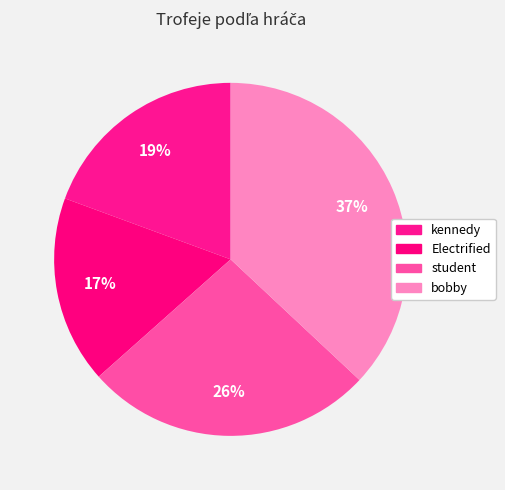

Count the number of slices in the pie.

4